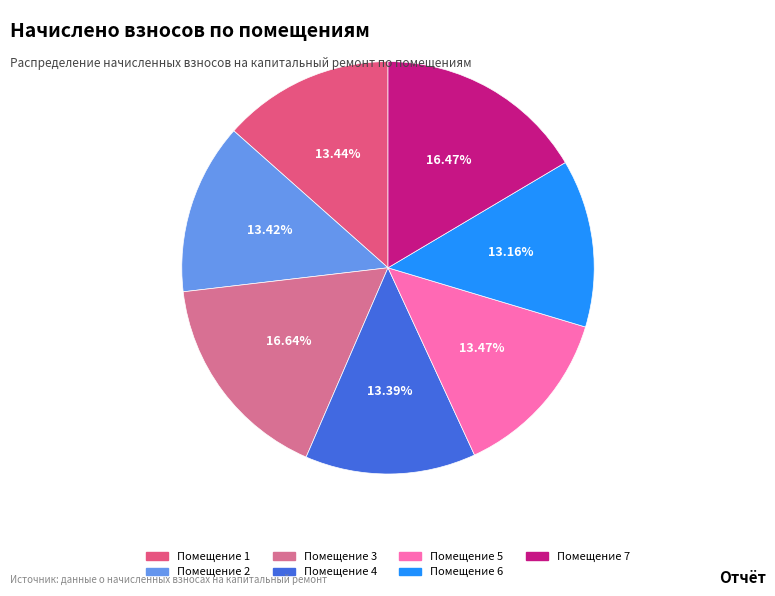

What is the smallest slice in the pie chart?

6